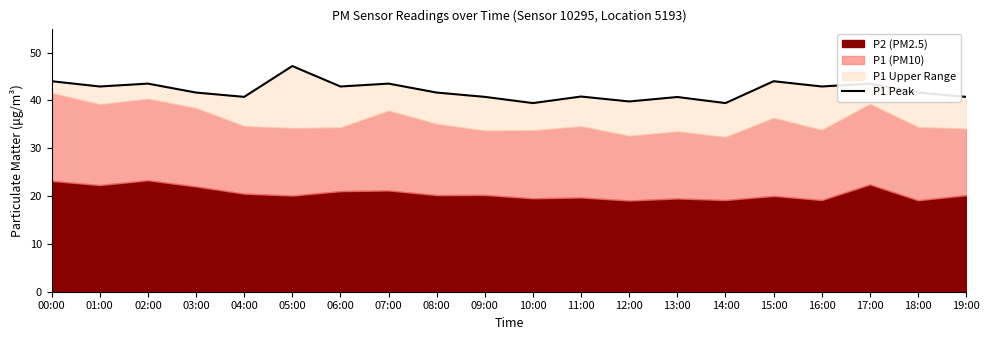

Which label corresponds to the largest value in the chart?

05:00